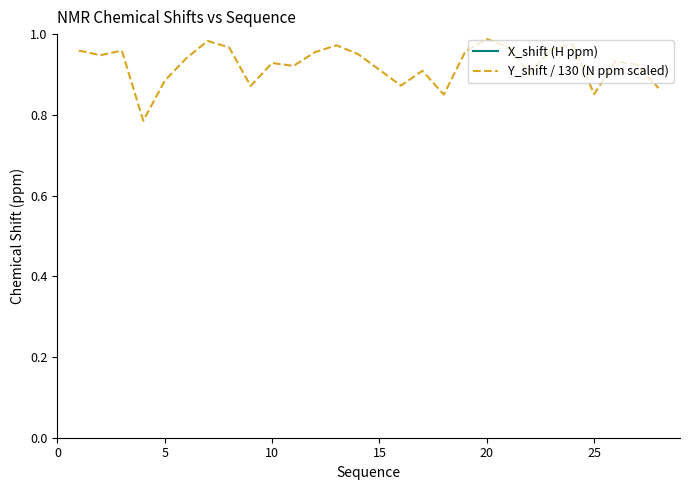

What are all the series names shown in the legend?

X_shift (H ppm), Y_shift / 130 (N ppm scaled)